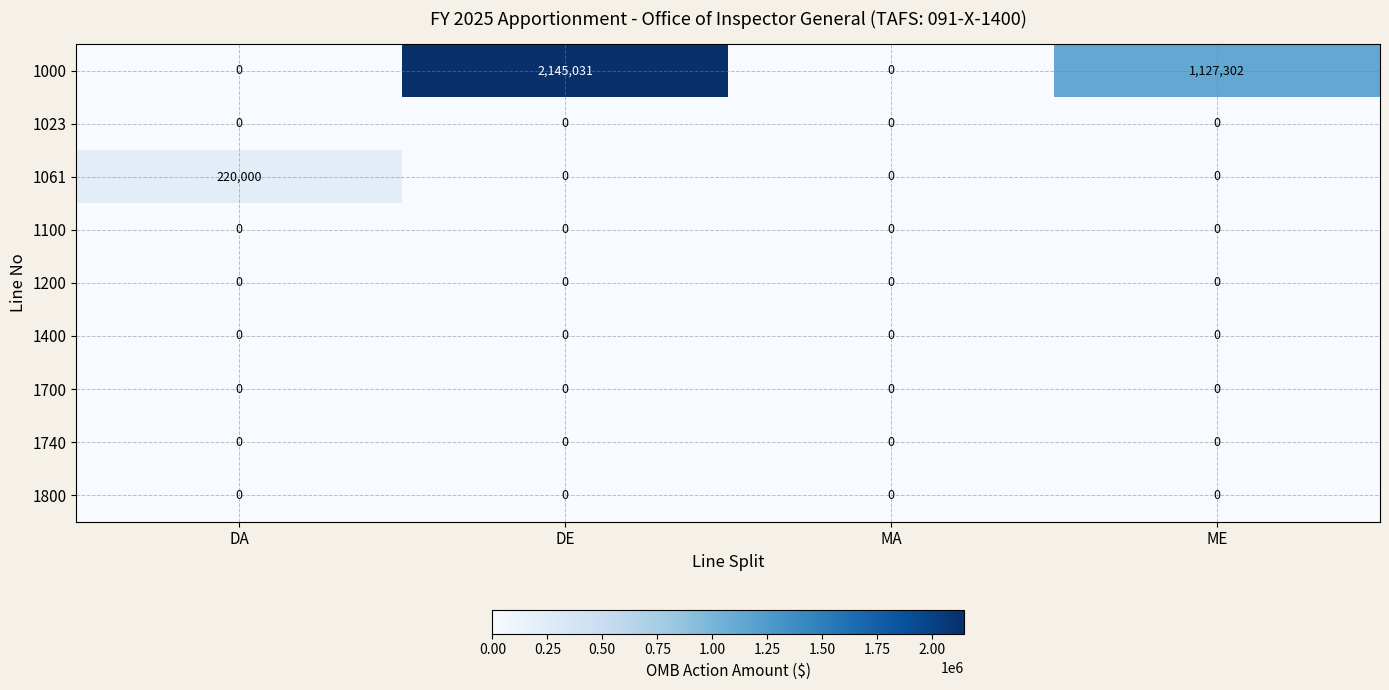

At which label does 1000 reach its peak?

DE